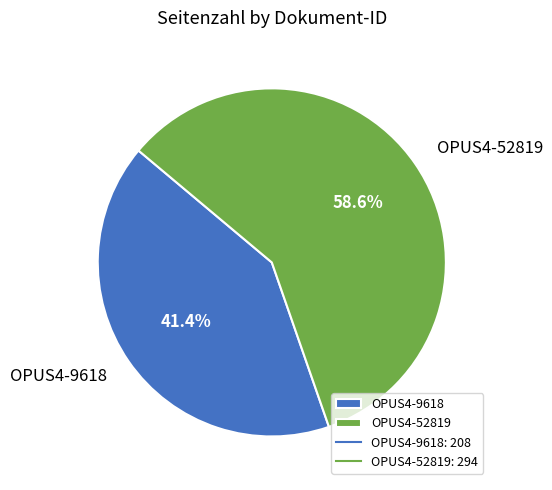

True or false: OPUS4-52819 accounts for 51% of the total.

False